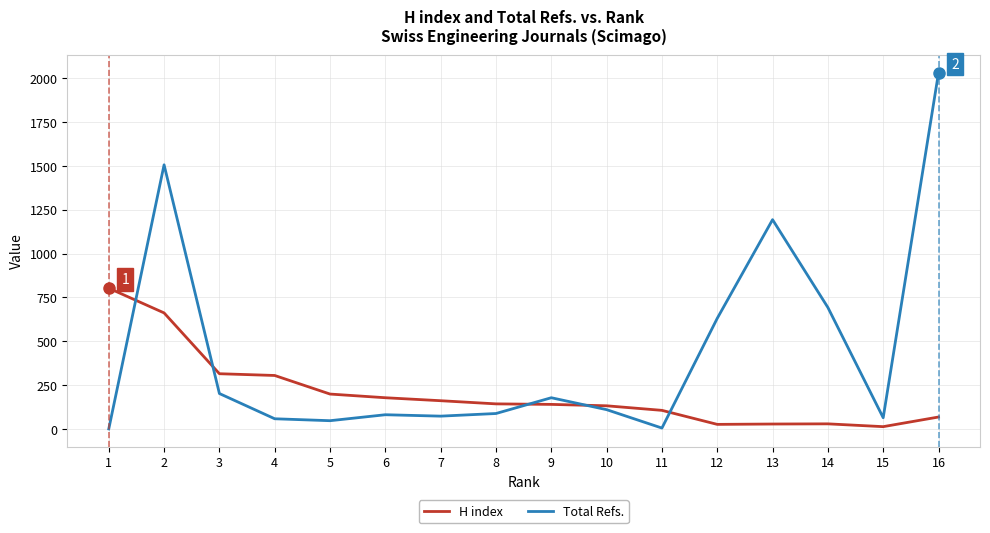

What is the greatest value displayed?

2032